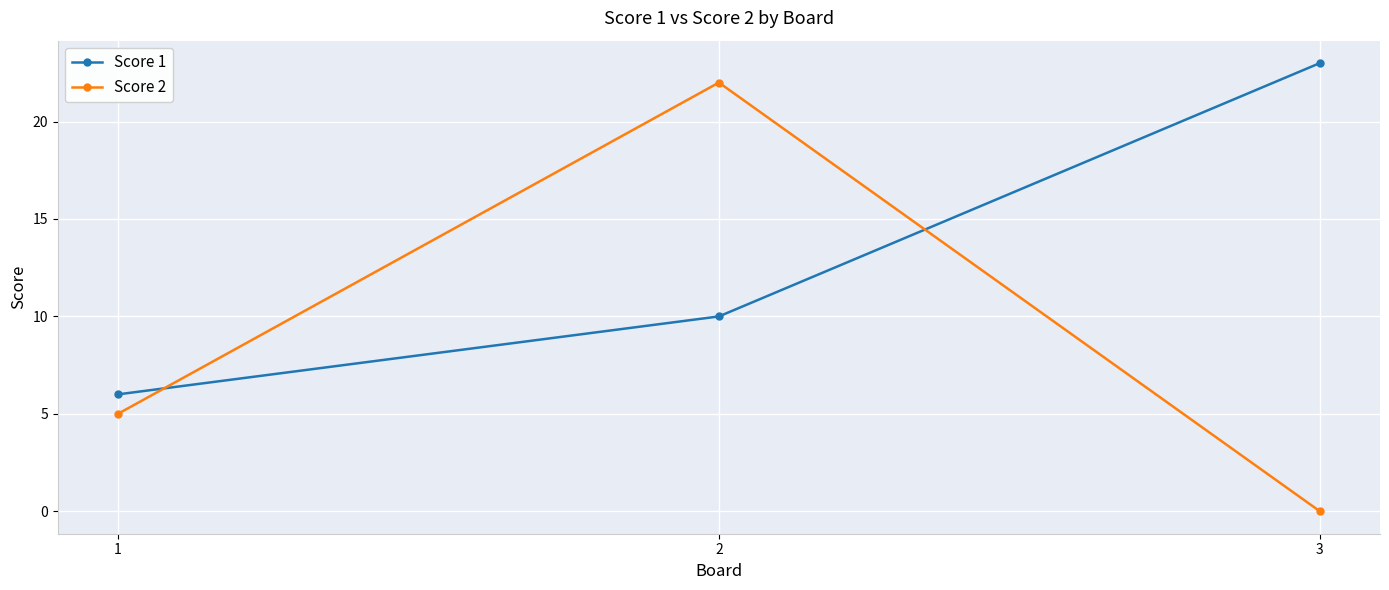

Reading left to right, transcribe all the data shown in this chart.

Score 1: 1=6	2=10	3=23
Score 2: 1=5	2=22	3=0